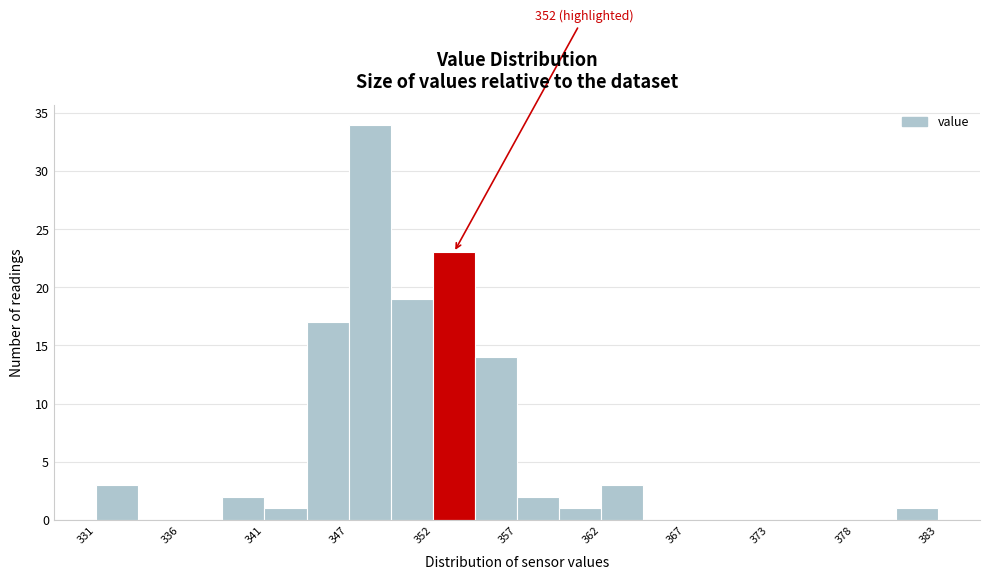

Read against the x-axis, roughly where is the centre of the tallest bar?

348